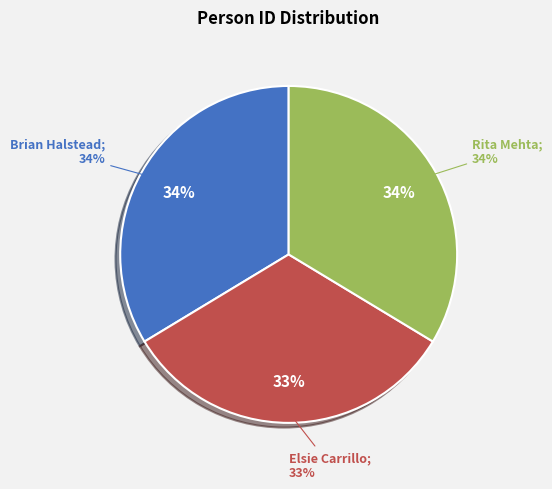

What percentage is the Brian Halstead slice, to the nearest percent?

34%